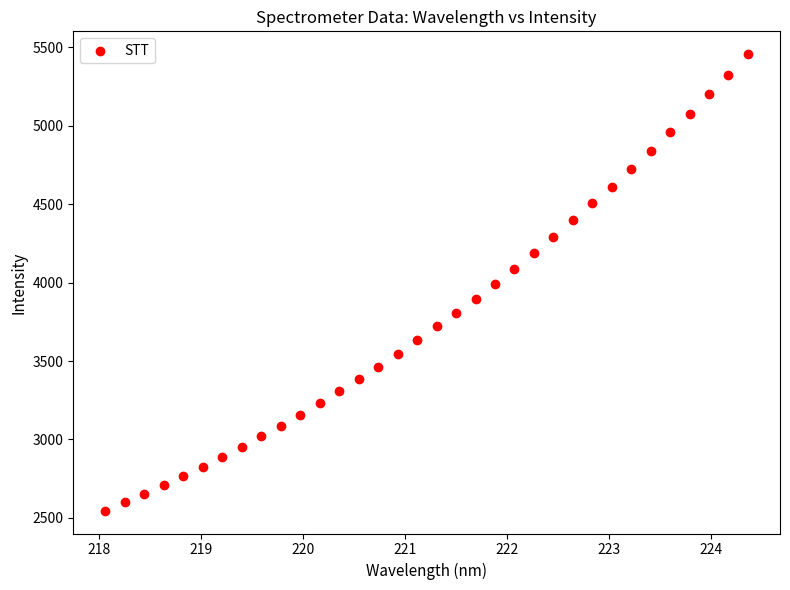

What is the range of X values (max minus min)?

6.3